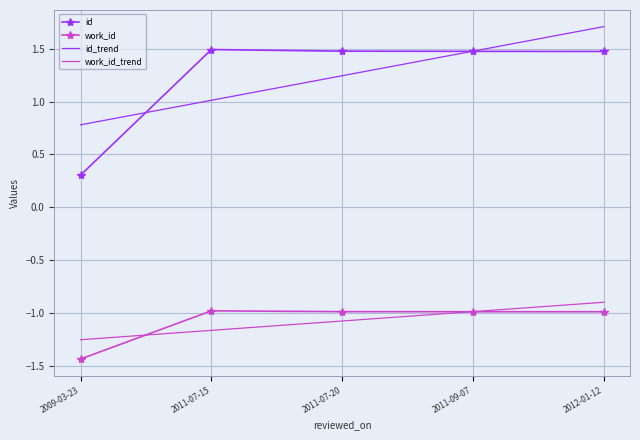

True or false: work_id_trend has more than 2 interior local peaks.

False